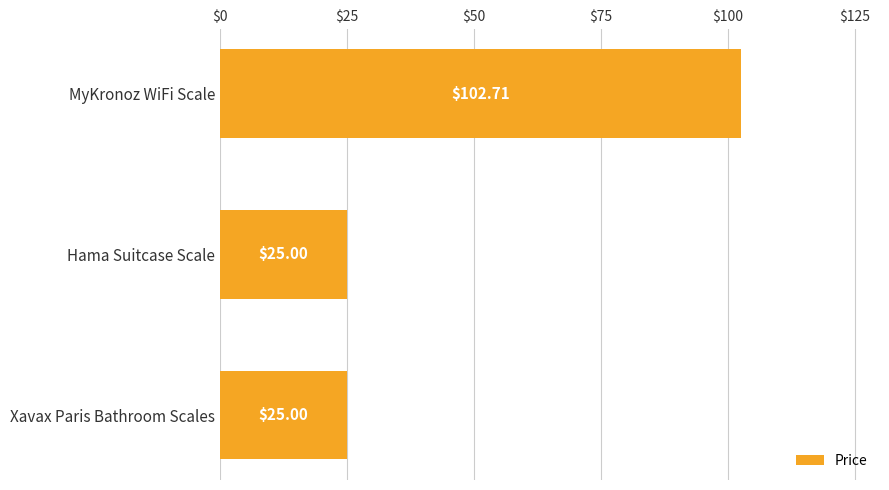

At which category does the chart reach its peak across all series?

MyKronoz WiFi Scale